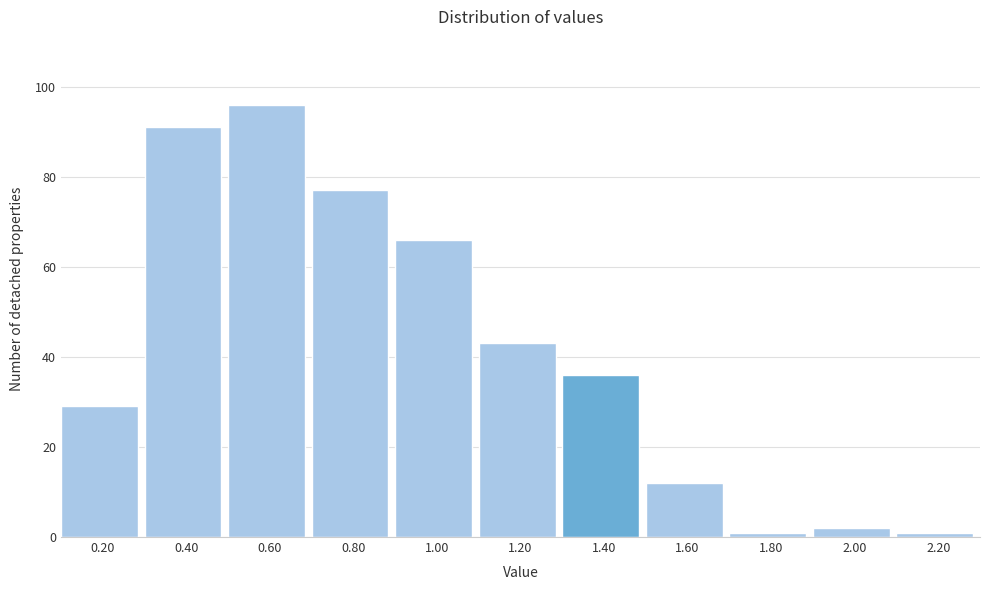

How tall is the bar that spans 1.3 to 1.5 on the x-axis? The values are not printed on the chart, so give them approximately, as read against the axis.

36